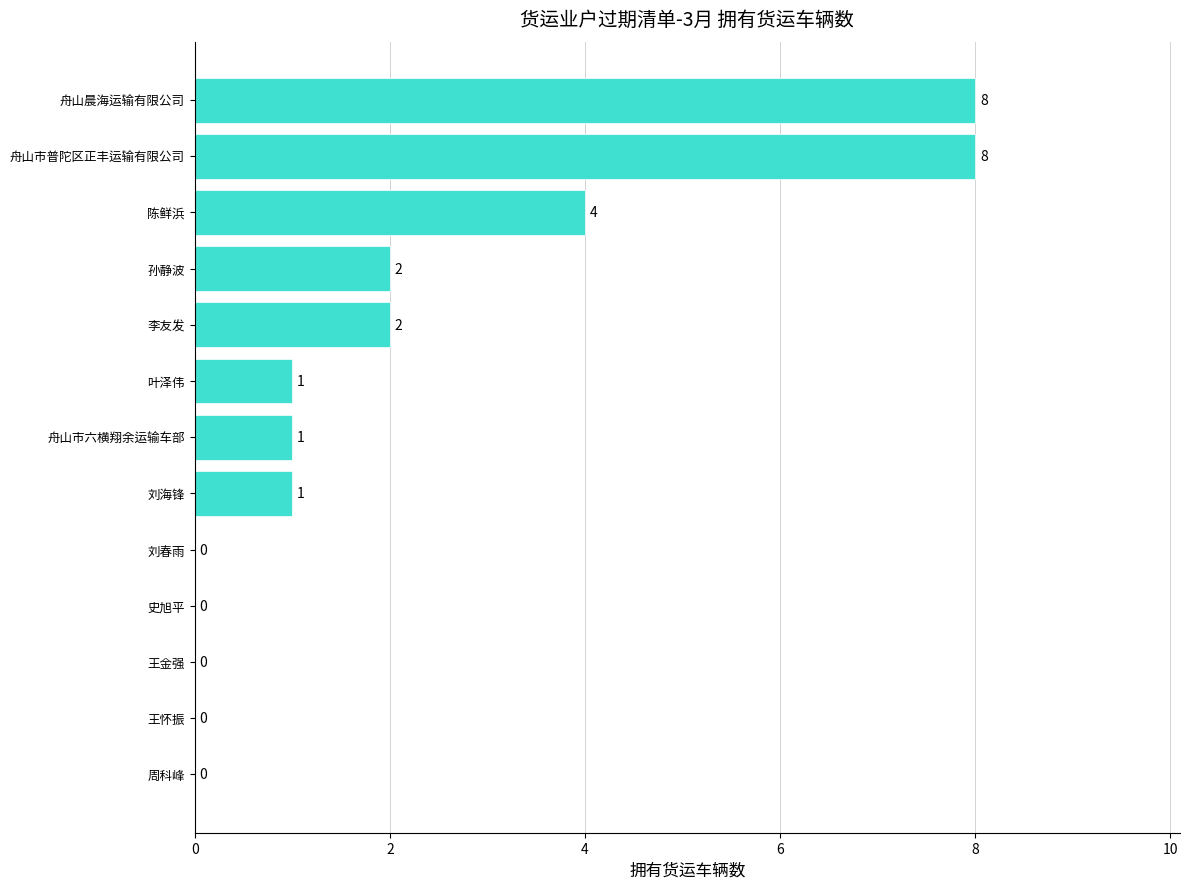

What is the sum of the values at 舟山市普陀区正丰运输有限公司 and 王金强?

8